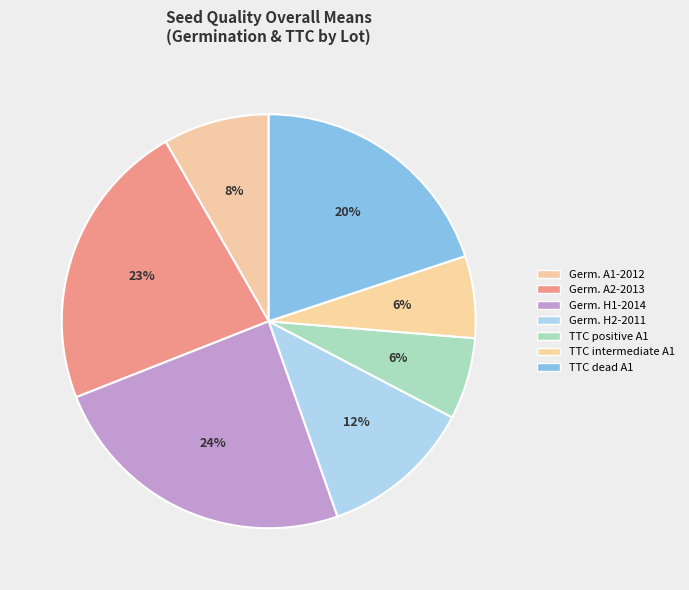

How many slices are in this pie chart?

7